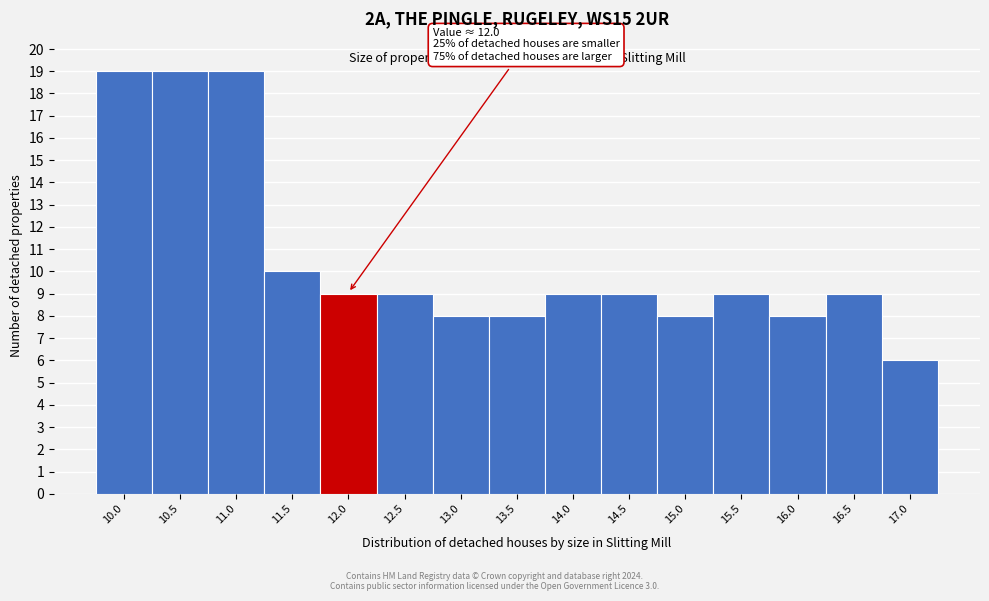

Reading right to left, list all the values displayed in this chart.

6	9	8	9	8	9	9	8	8	9	9	10	19	19	19